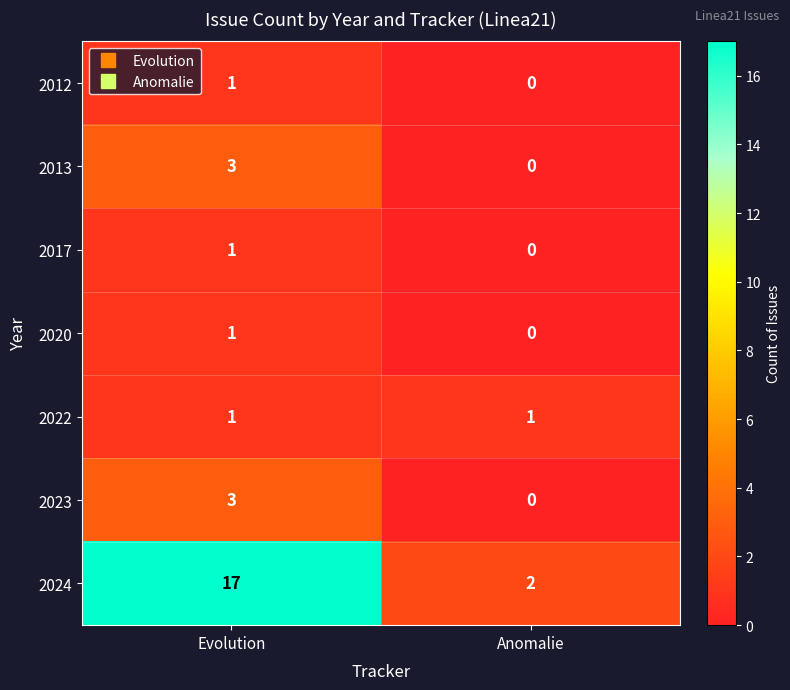

What is the maximum value shown in the chart?

17